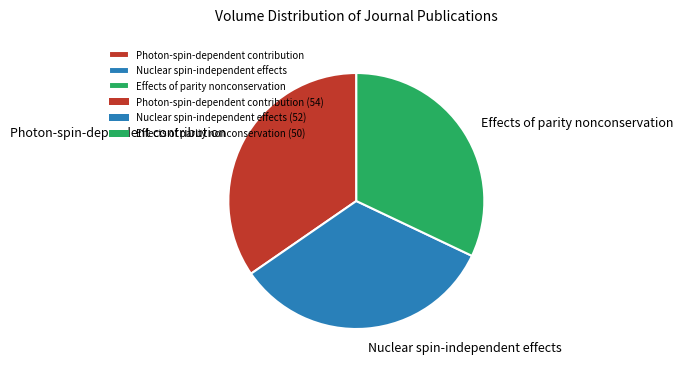

Is it true that Photon-spin-dependent contribution is 43% of the pie?

False